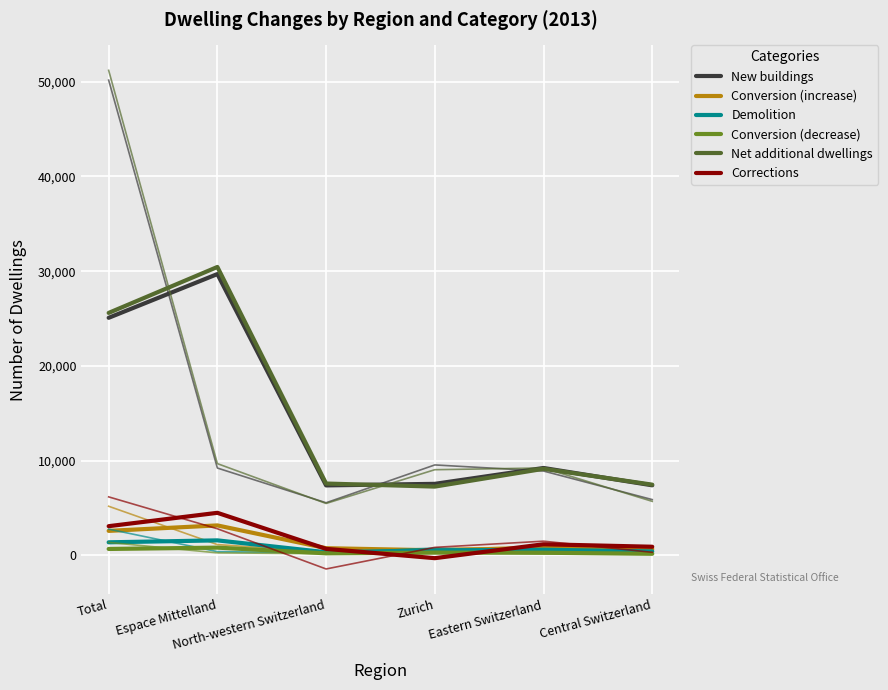

What is the smallest value displayed?

-282.0